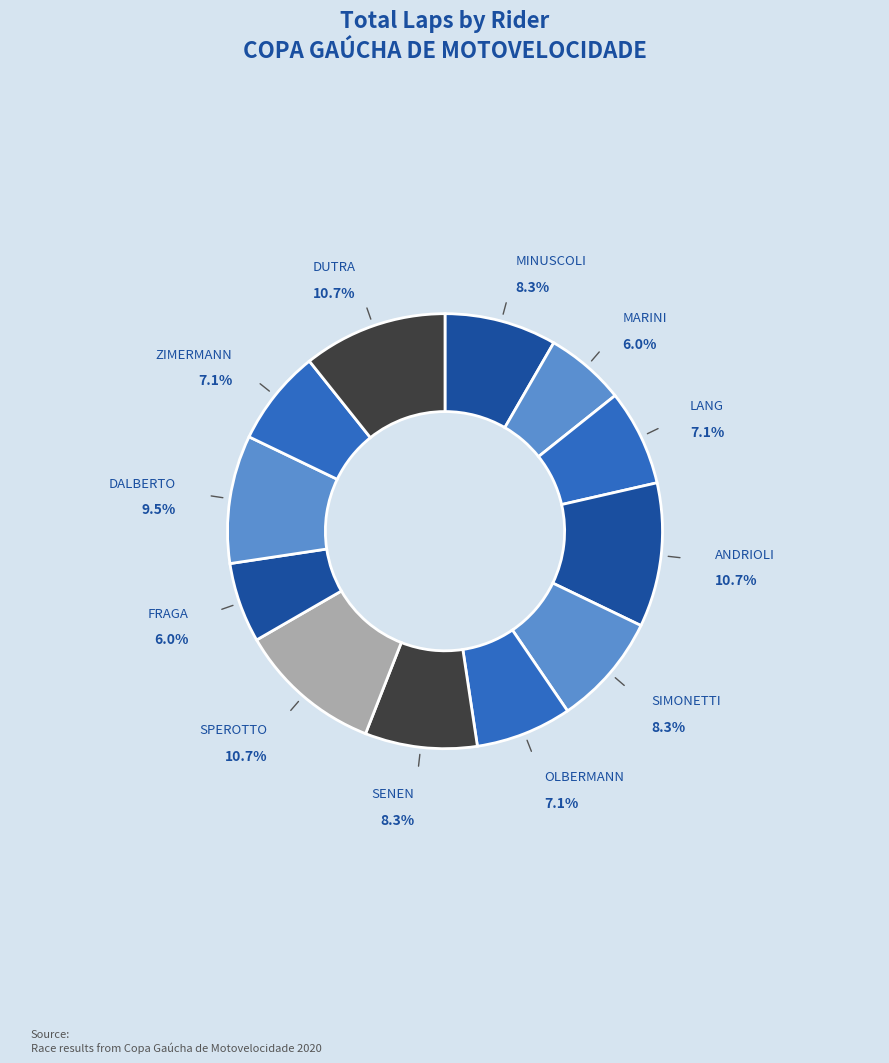

Does any single category account for the majority?

No